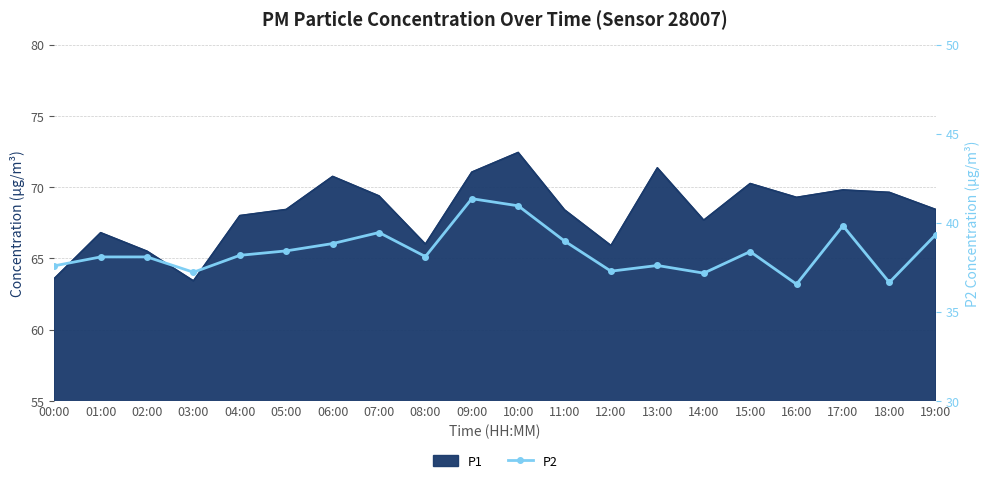

List the labels in order of value, smallest first.

16:00, 18:00, 14:00, 03:00, 12:00, 00:00, 13:00, 01:00, 02:00, 08:00, 04:00, 15:00, 05:00, 06:00, 11:00, 19:00, 07:00, 17:00, 10:00, 09:00